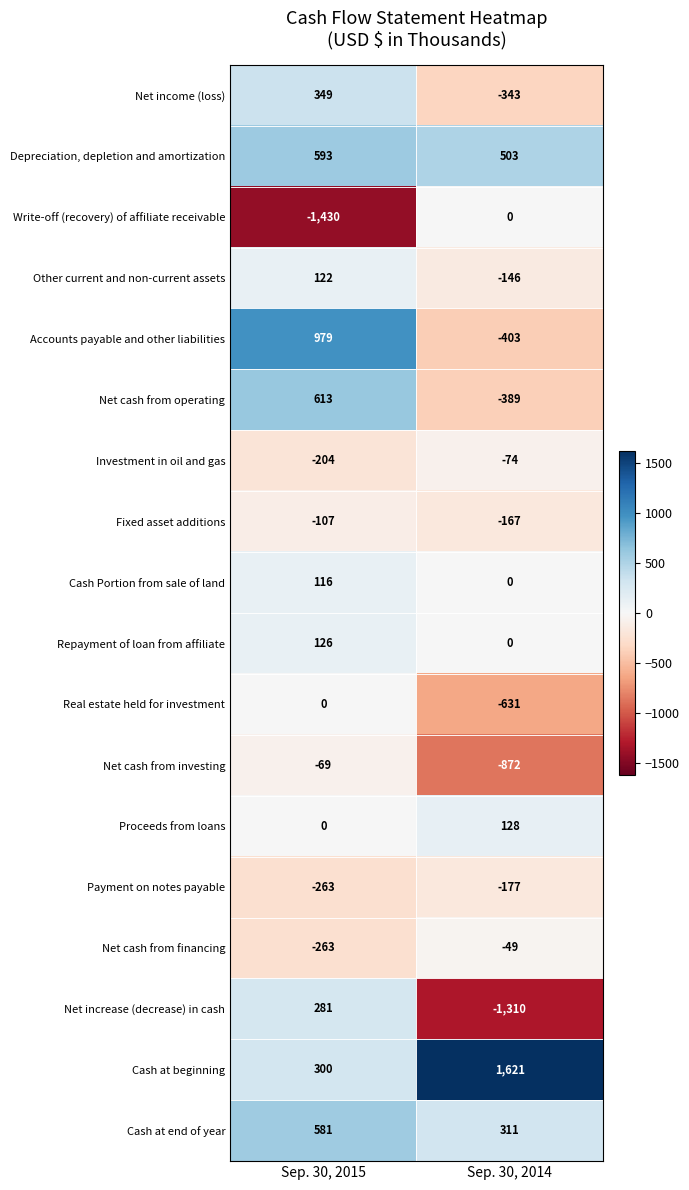

Is it true that Net cash from operating equals -389 at Sep. 30, 2014?

True